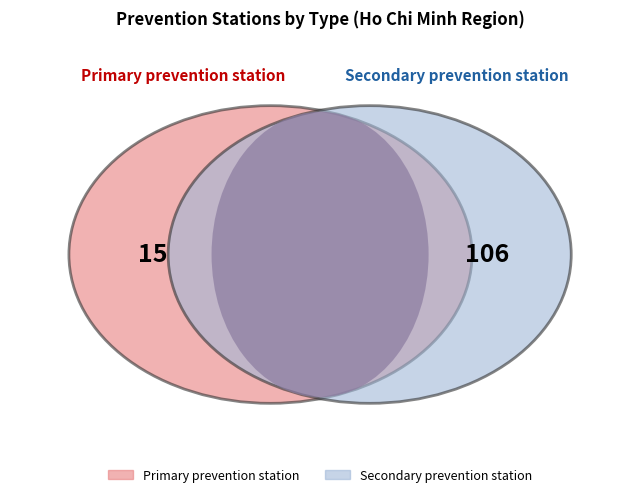

Is Primary prevention station the majority of the pie?

No